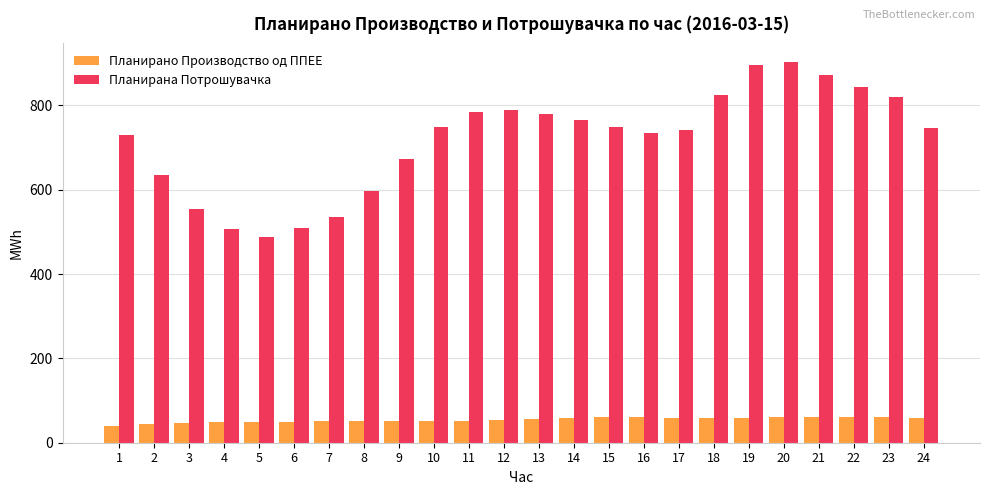

The Планирана Потрошувачка series shows 430.5 at 14. True or false?

False